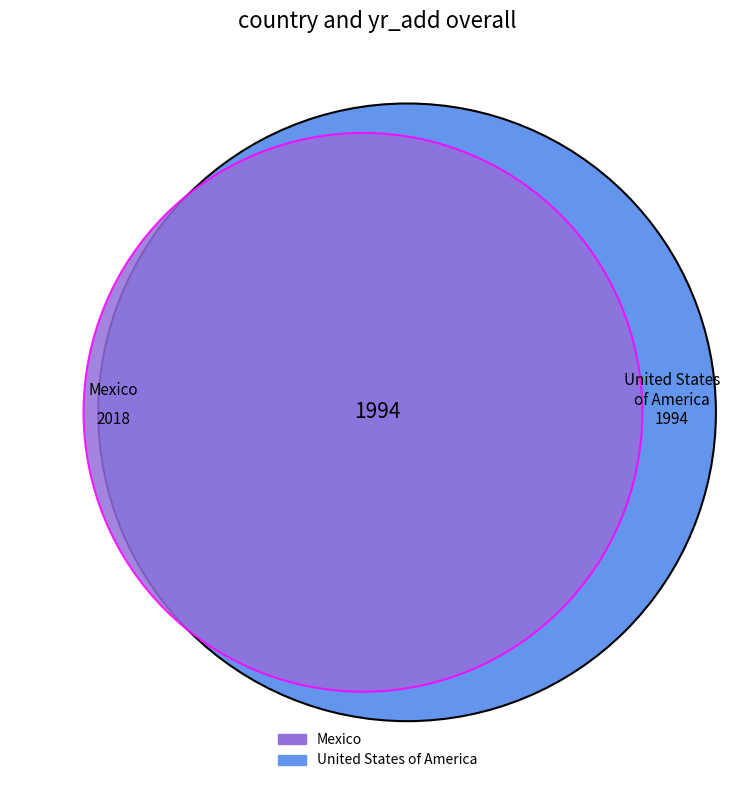

To the nearest percent, what portion does United States of America represent?

50%